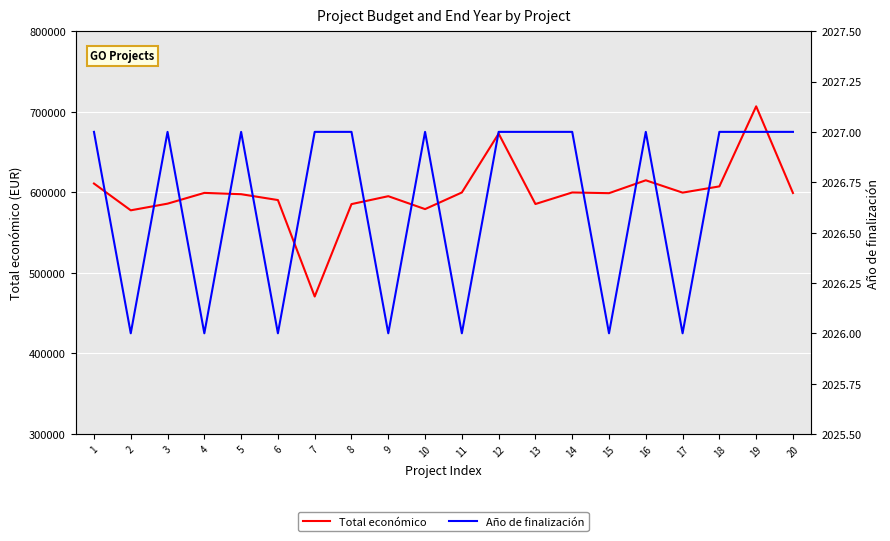

The value of Año de finalización at 19 is 3533. True or false?

False